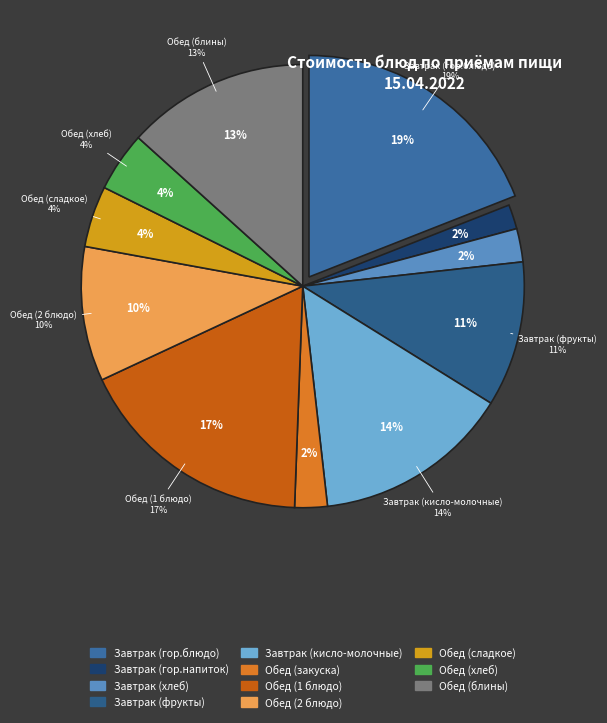

Does any single category account for the majority?

No